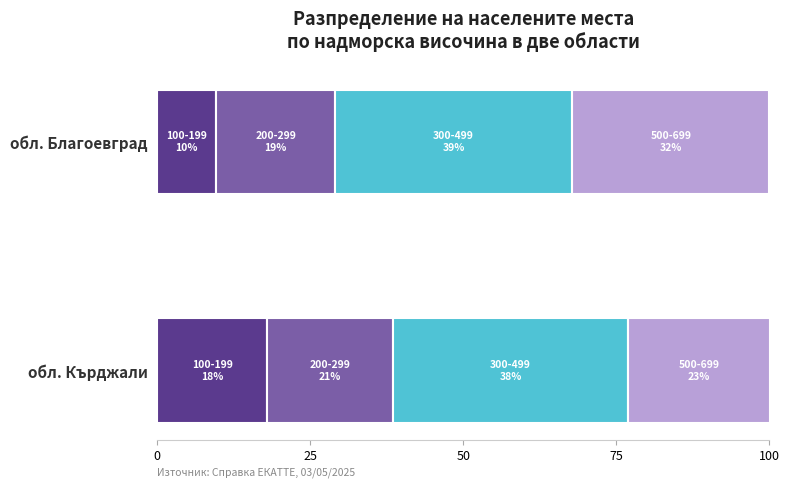

What is the total value across all series at обл. Благоевград?

100.0